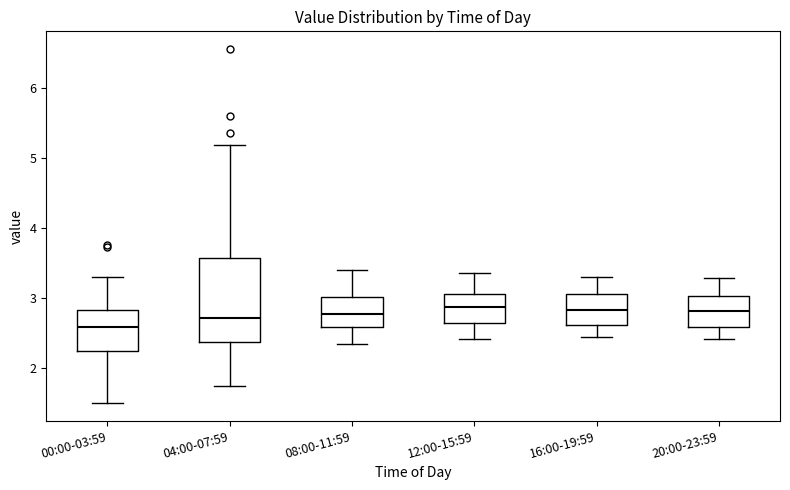

Which box is the tallest, from its lower edge to its upper edge?

04:00-07:59